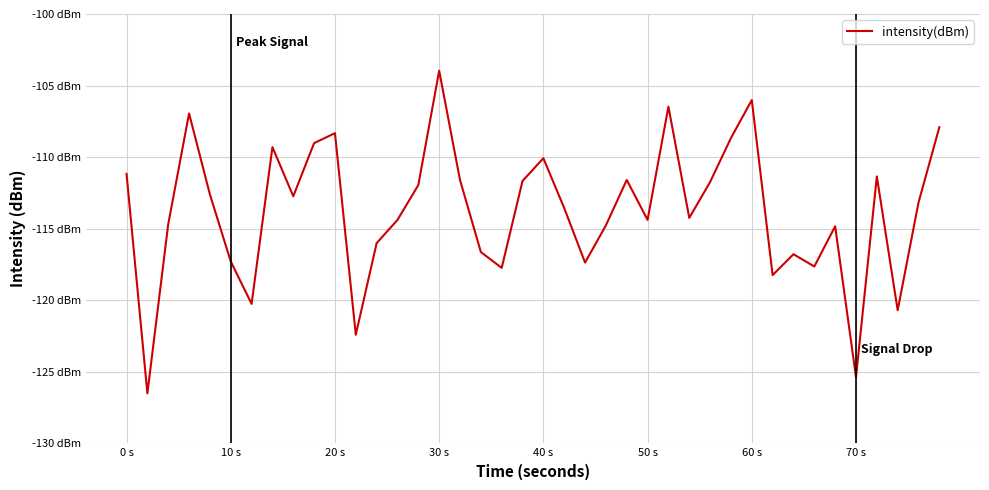

Does the chart display data point markers on the line(s)?

No